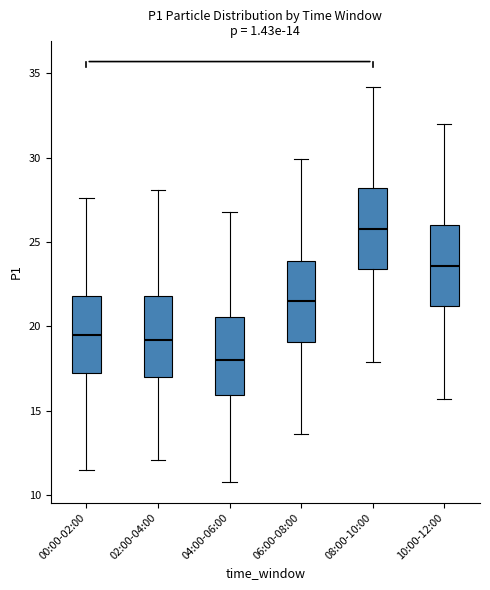

Which box's median line is the lowest?

04:00-06:00